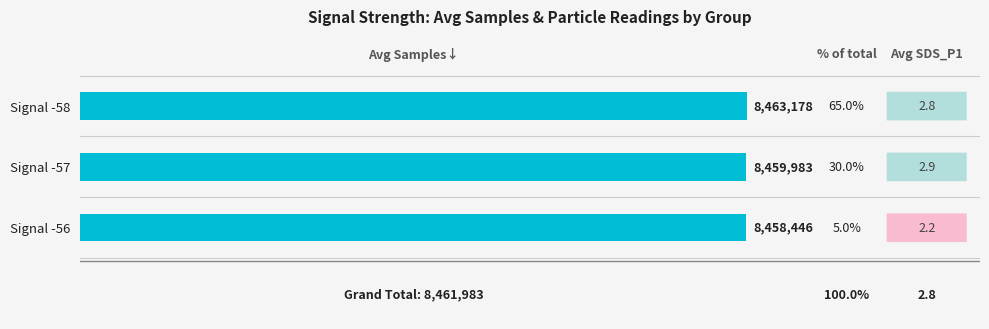

List the labels in order of value, smallest first.

Signal -56, Signal -57, Signal -58